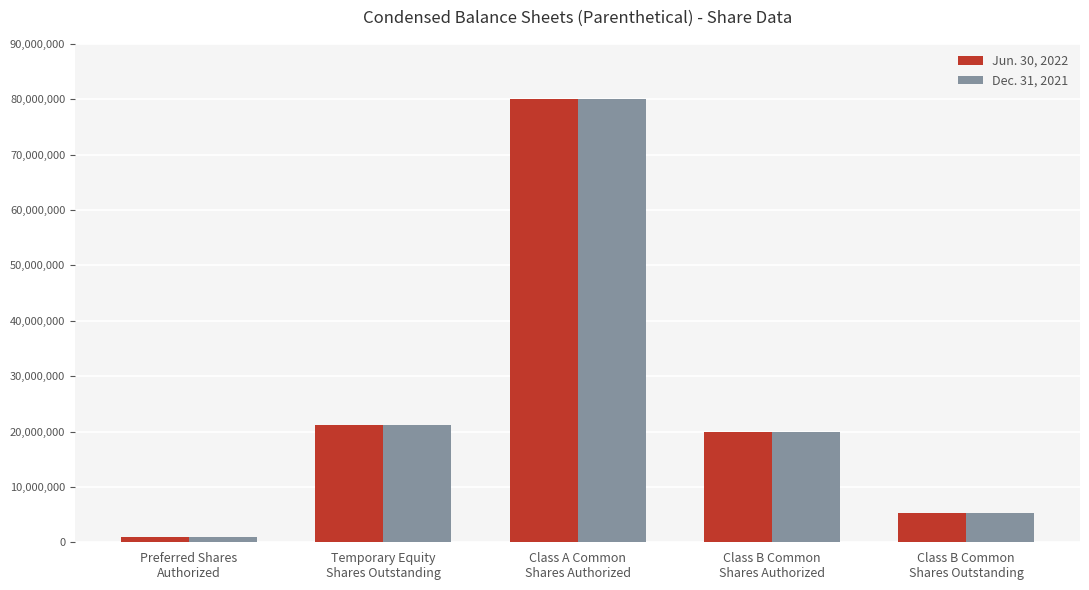

How many bars are there in total?

10